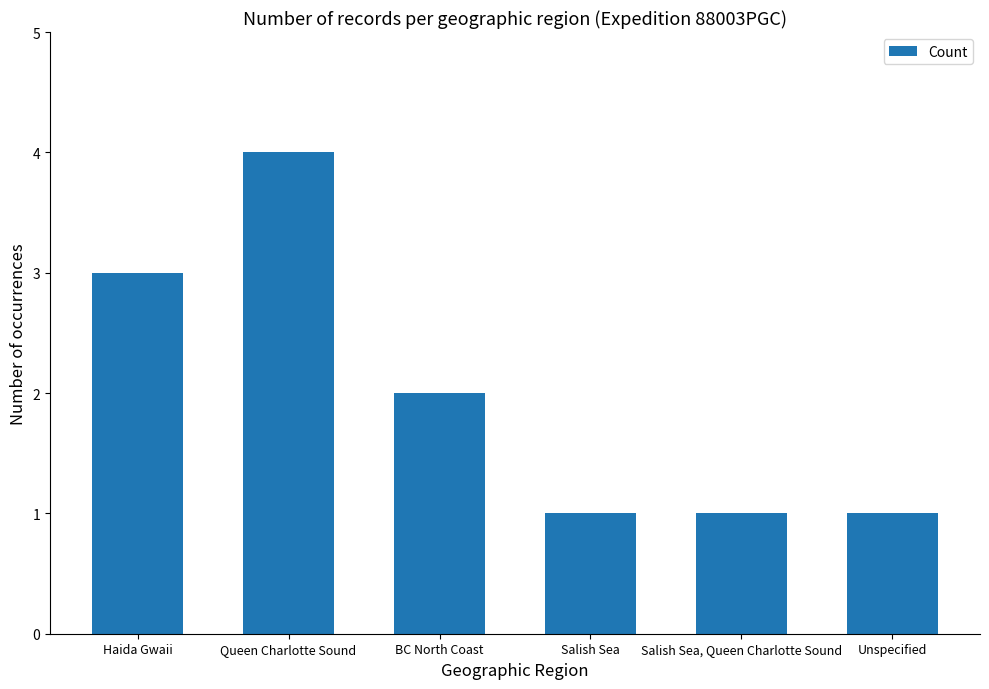

Approximately how many times larger is the value at Salish Sea, Queen Charlotte Sound compared to Unspecified?

1.0